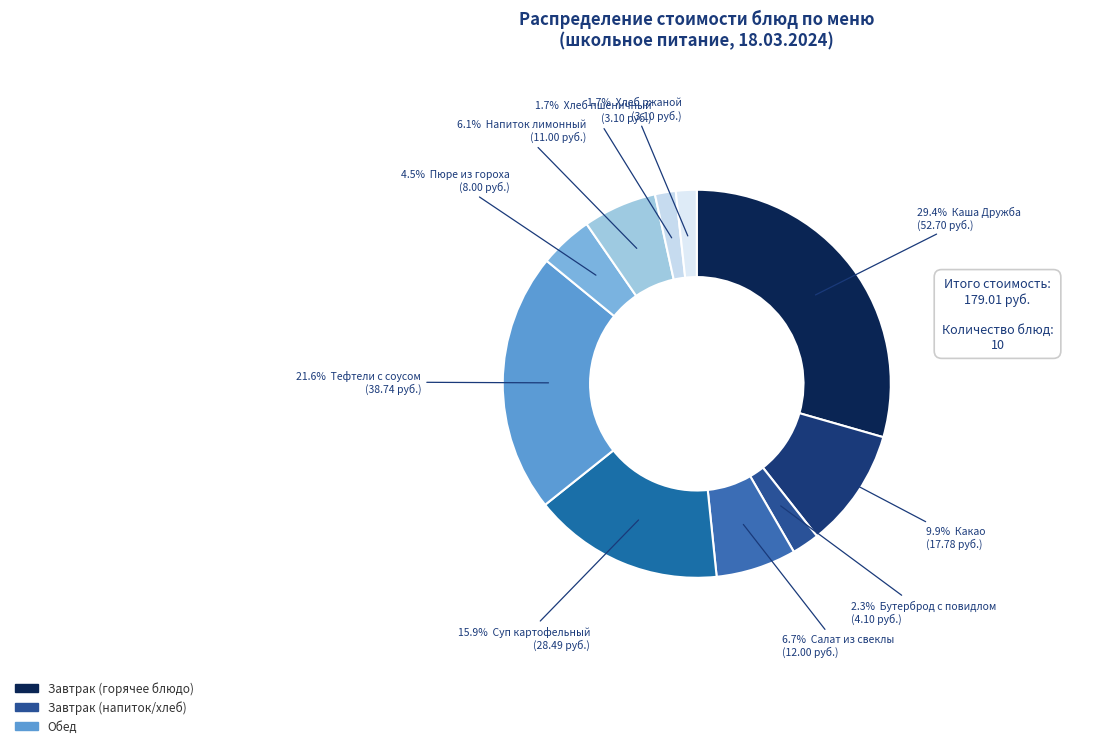

Count the number of slices in the pie.

10